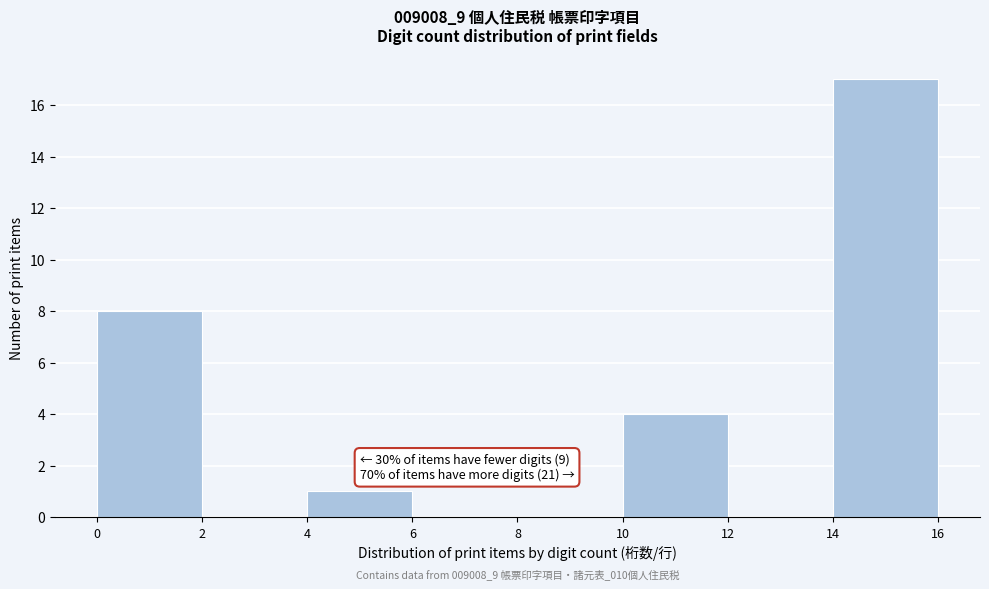

Over which range of the x-axis is the bar tallest?

14 to 16